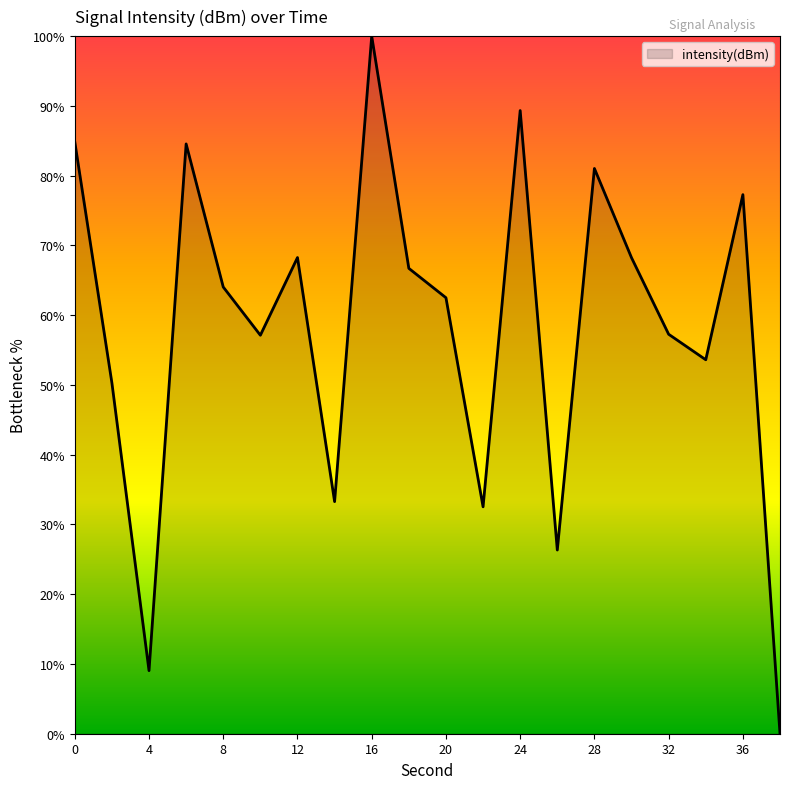

What is the difference between the second highest and second lowest values?

80.3